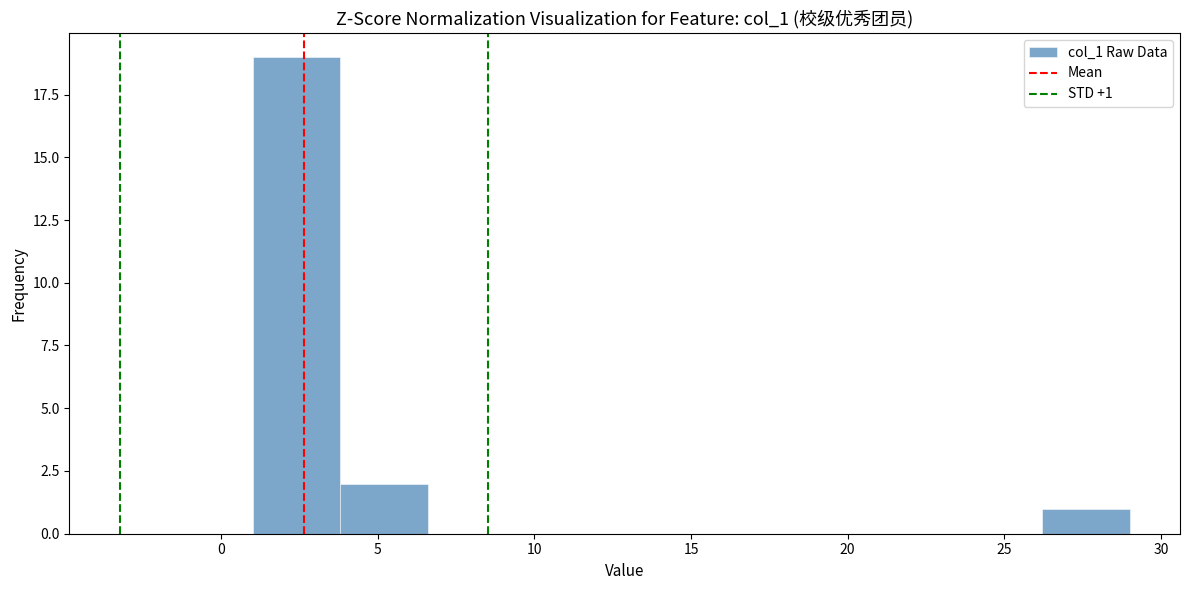

Over which range of the x-axis is the bar tallest?

1.0 to 3.8